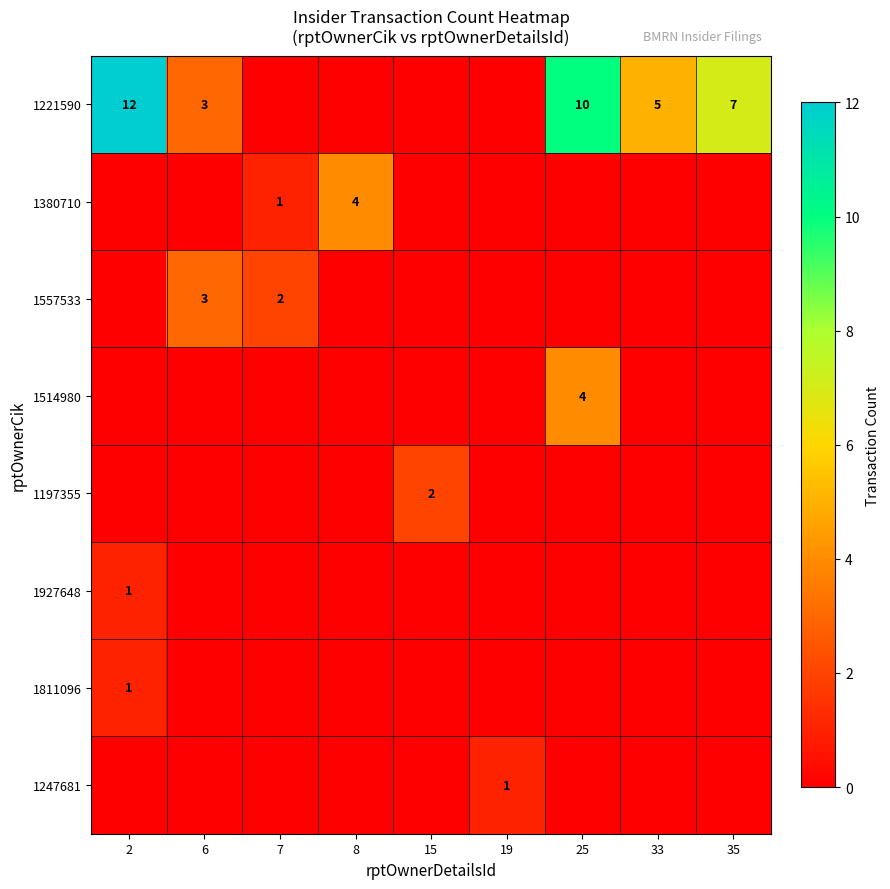

The 1514980 series shows 6 at 25. True or false?

False